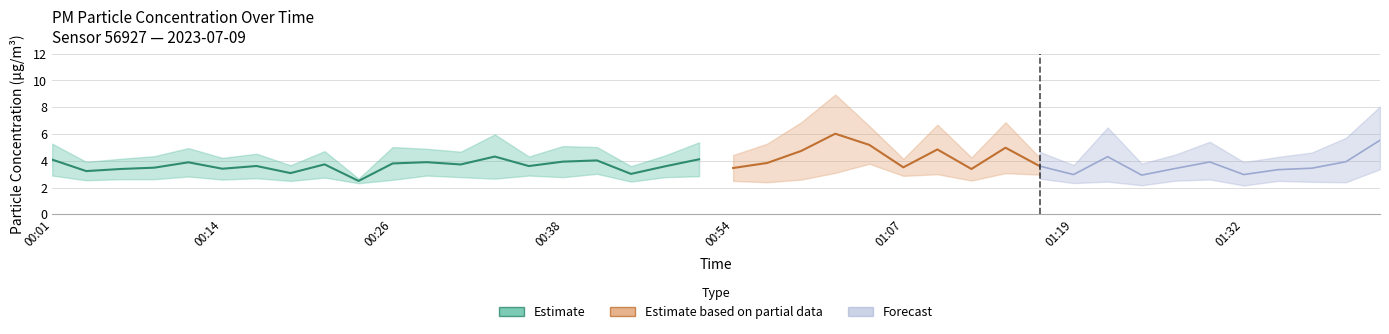

Is it true that P1 equals 5.5 at 01:27?

False